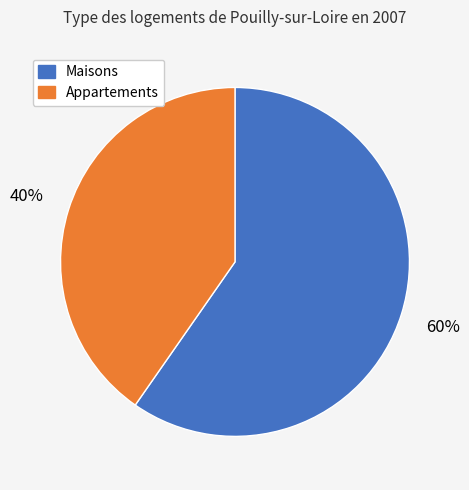

How many slices are in this pie chart?

2